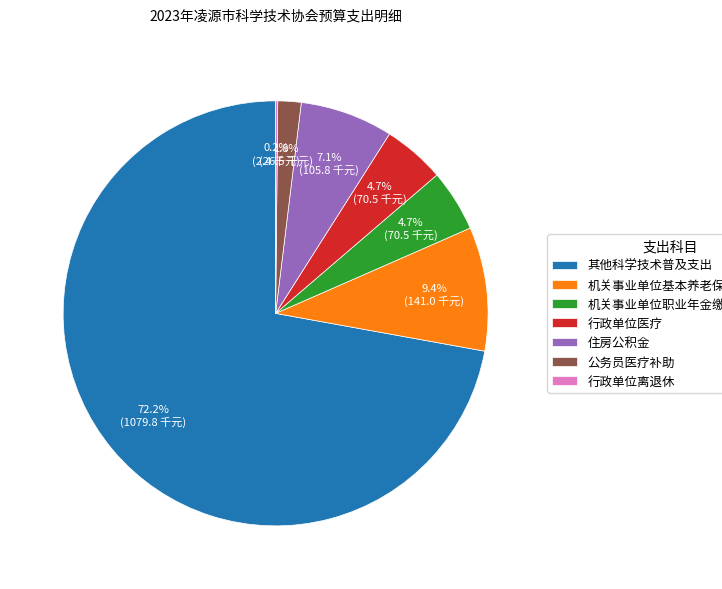

Which category has the biggest portion of the pie?

其他科学技术普及支出